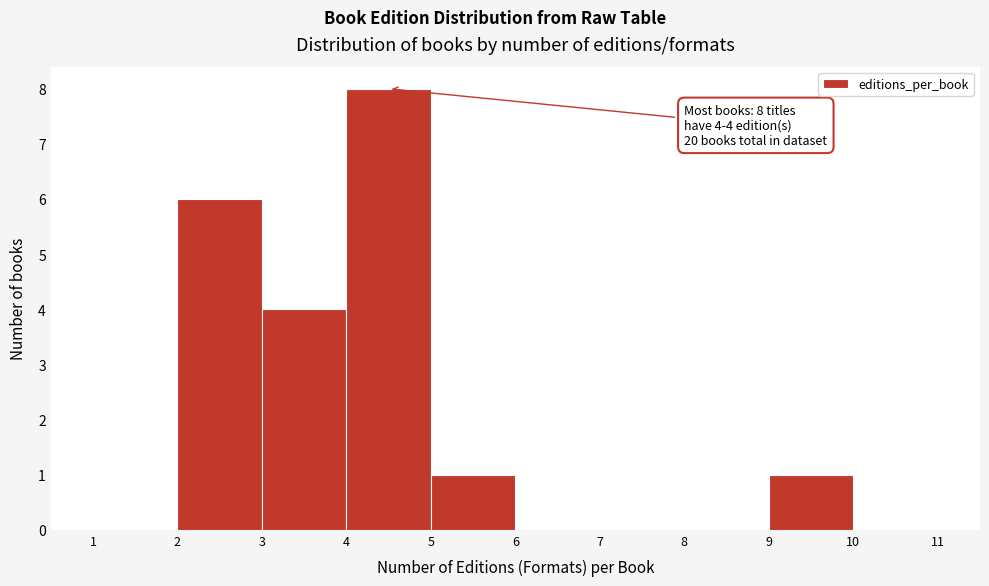

Which range on the x-axis has the tallest bar?

4 to 5